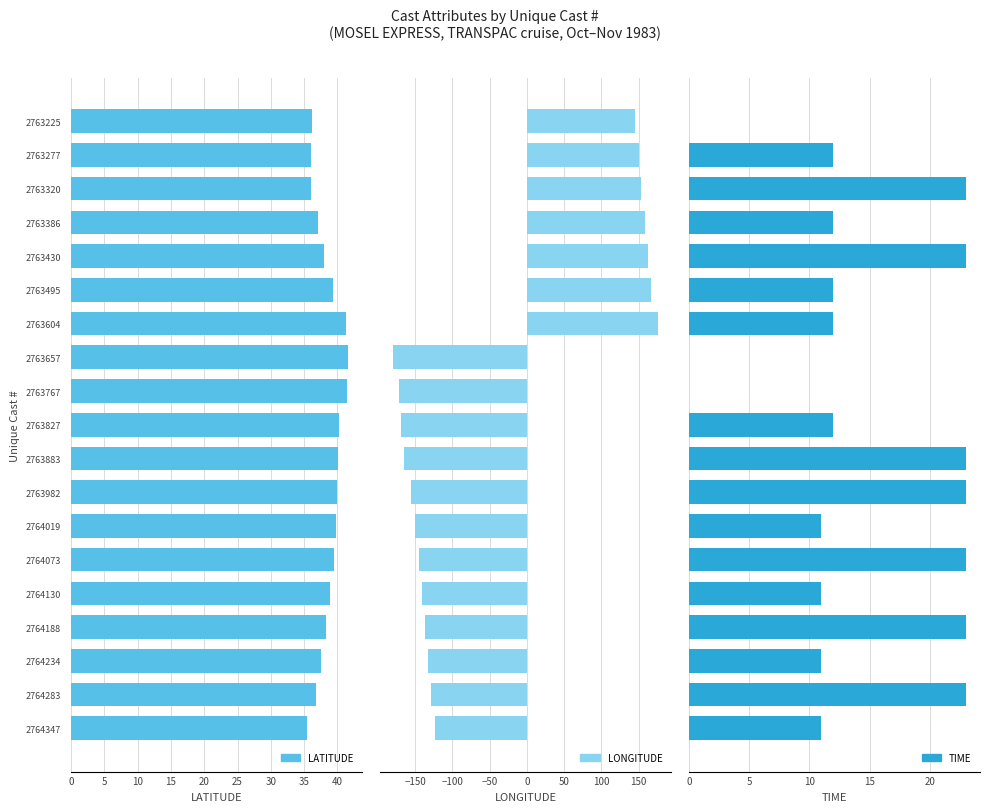

What is the highest value of the LATITUDE series?

41.6